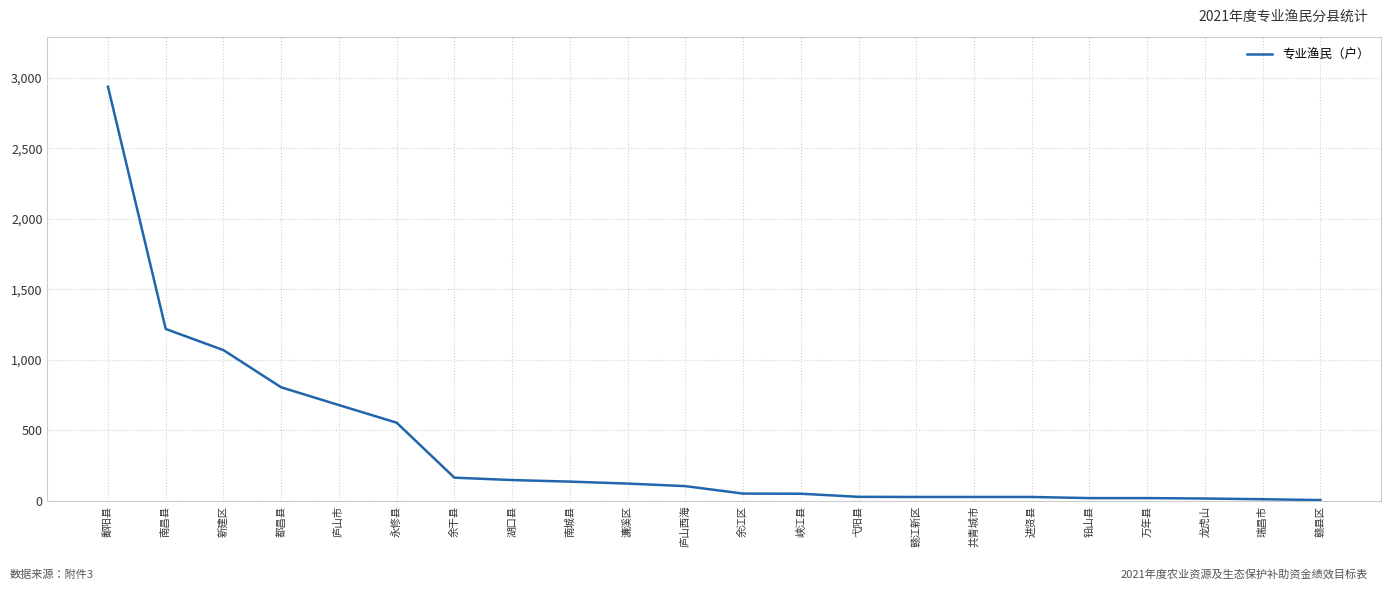

Is it true that the value at 南昌县 is 1218?

True